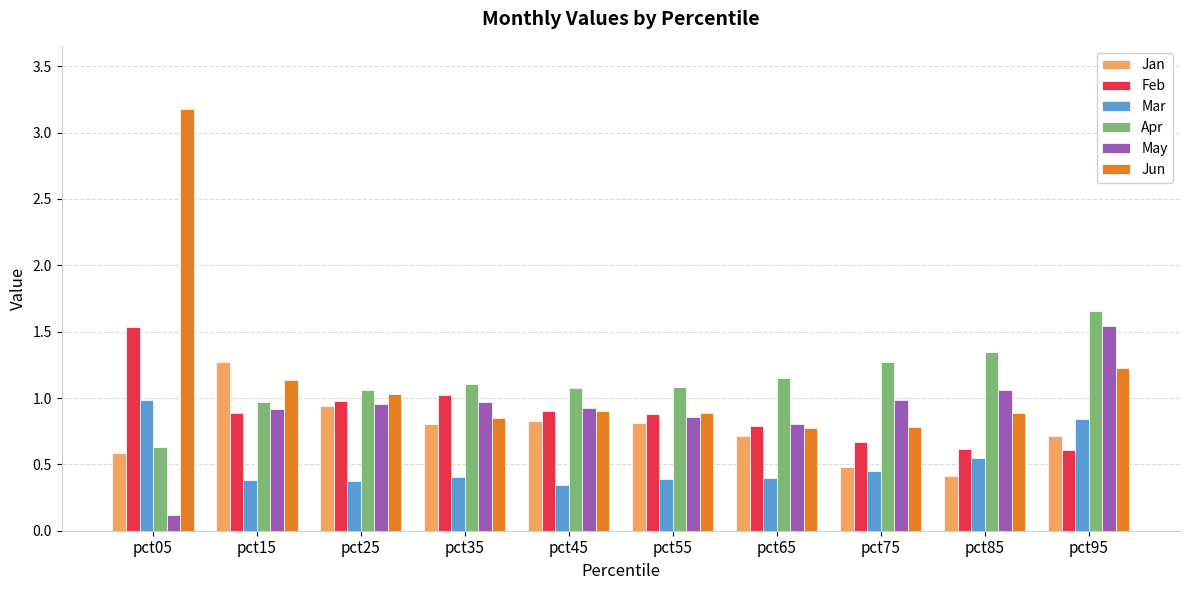

Which series has the largest total across all categories?

Jun